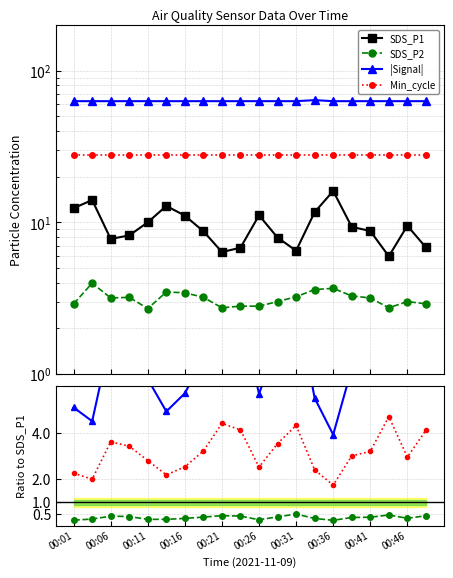

At which category is the sum across all series the highest?

00:36